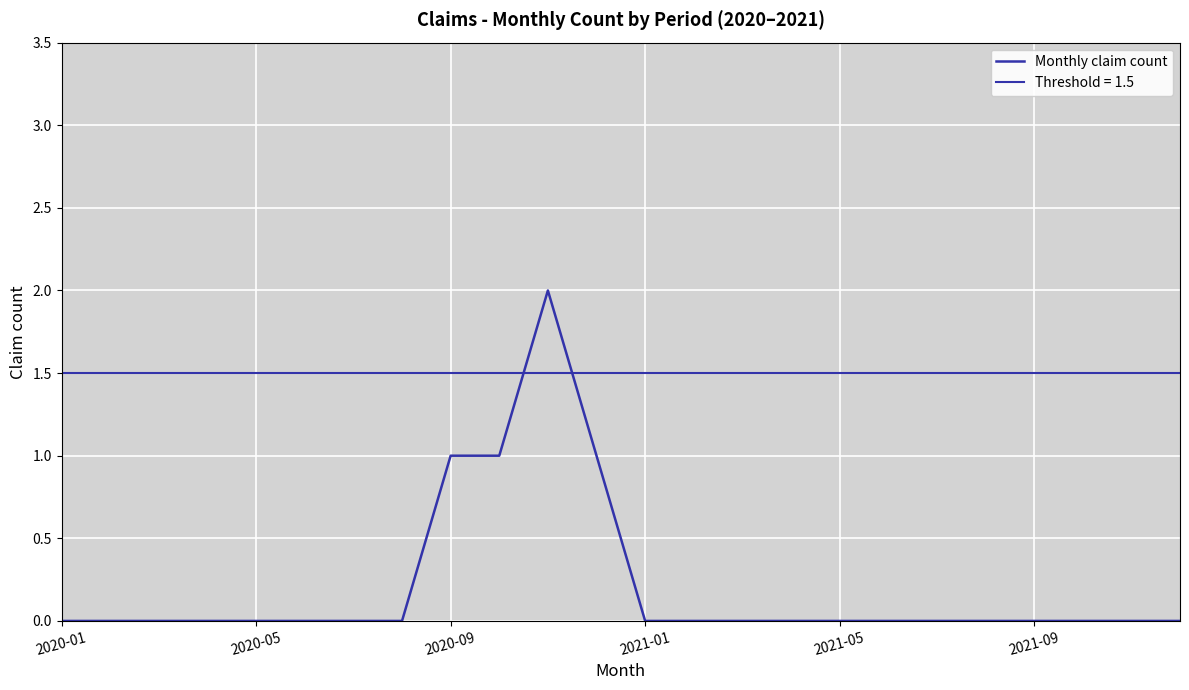

Does the chart display data point markers on the line(s)?

No